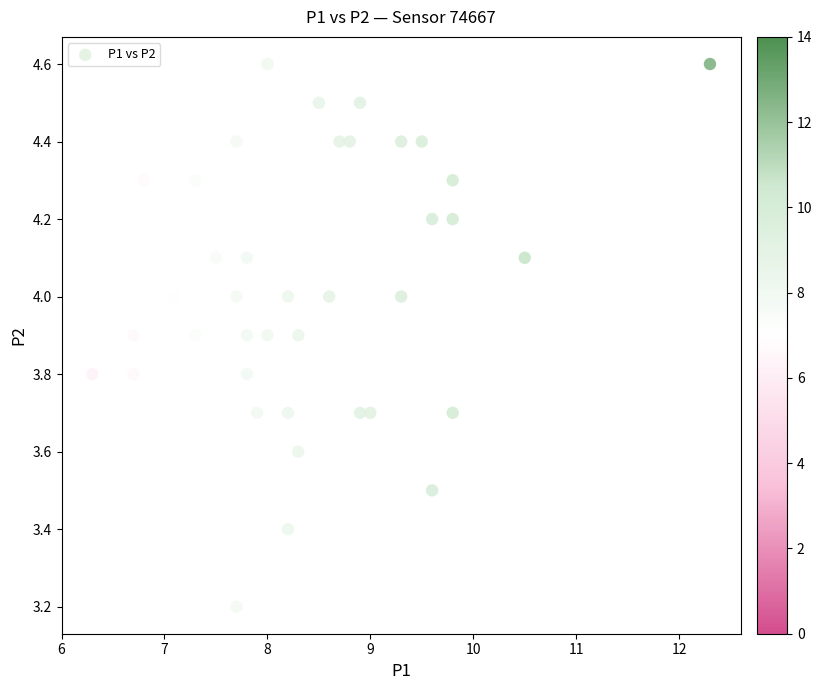

What Y value in the scatter plot is closest to 3?

3.2